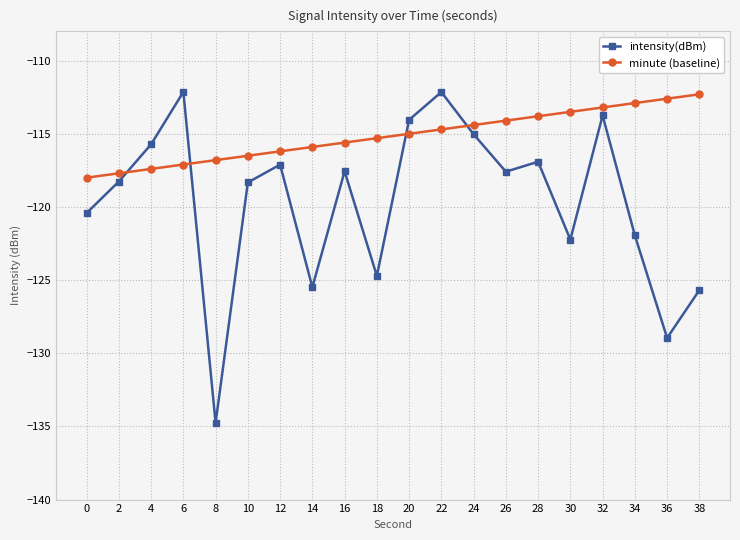

True or false: minute (baseline) has more than 1 interior local peaks.

False